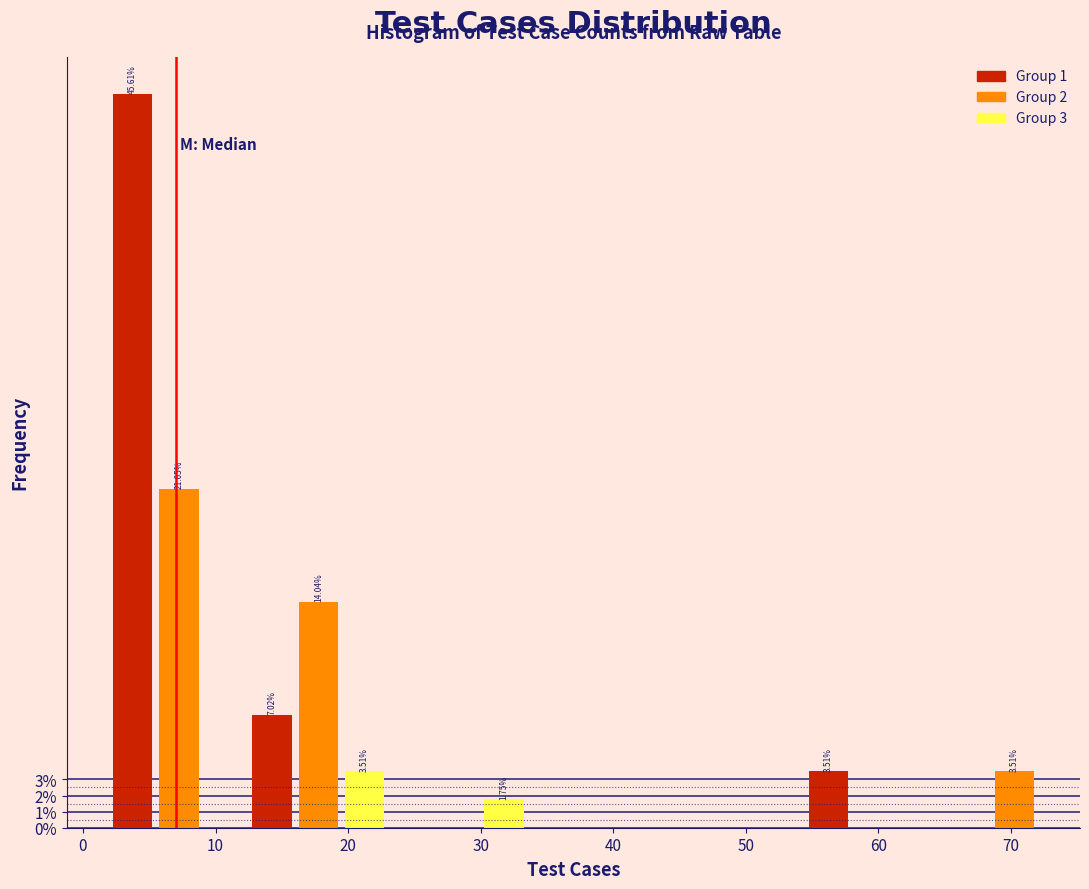

Read against the x-axis, roughly where is the centre of the tallest bar?

4